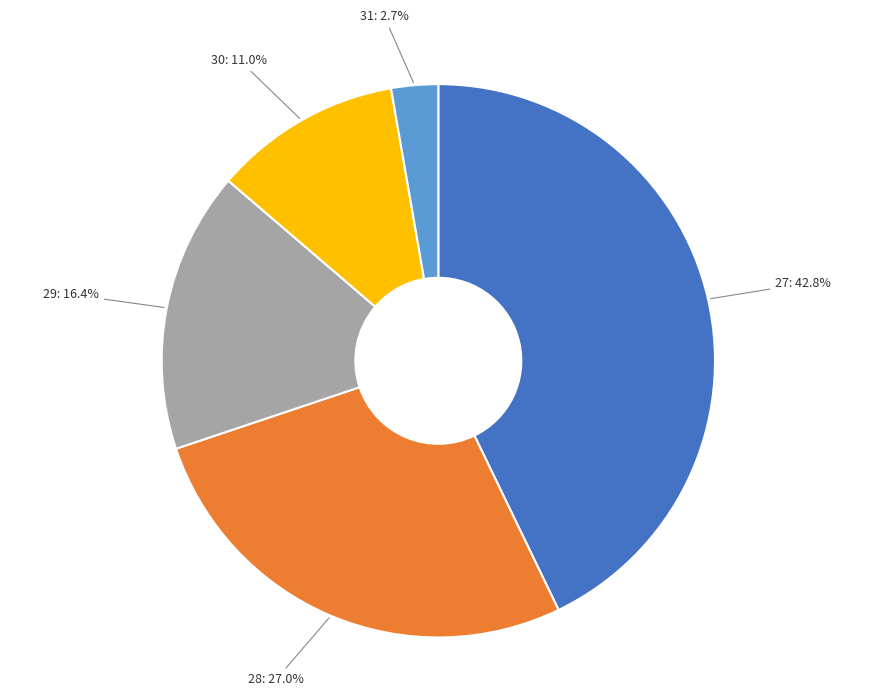

Approximately how many times larger is the value at 29 compared to 27?

0.4